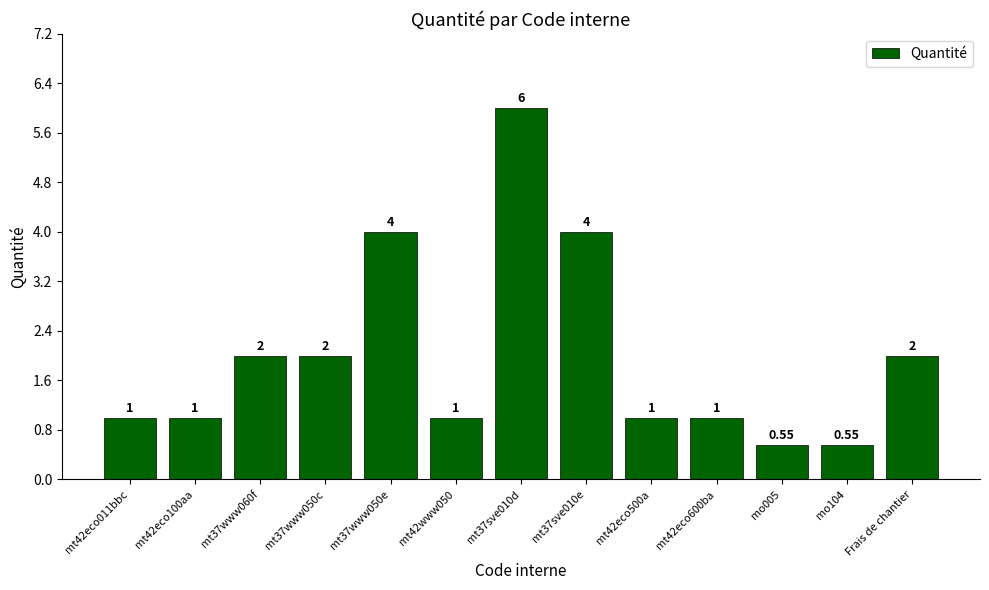

What is the ratio of the value at mt37sve010e to the value at mt37sve010d?

0.7